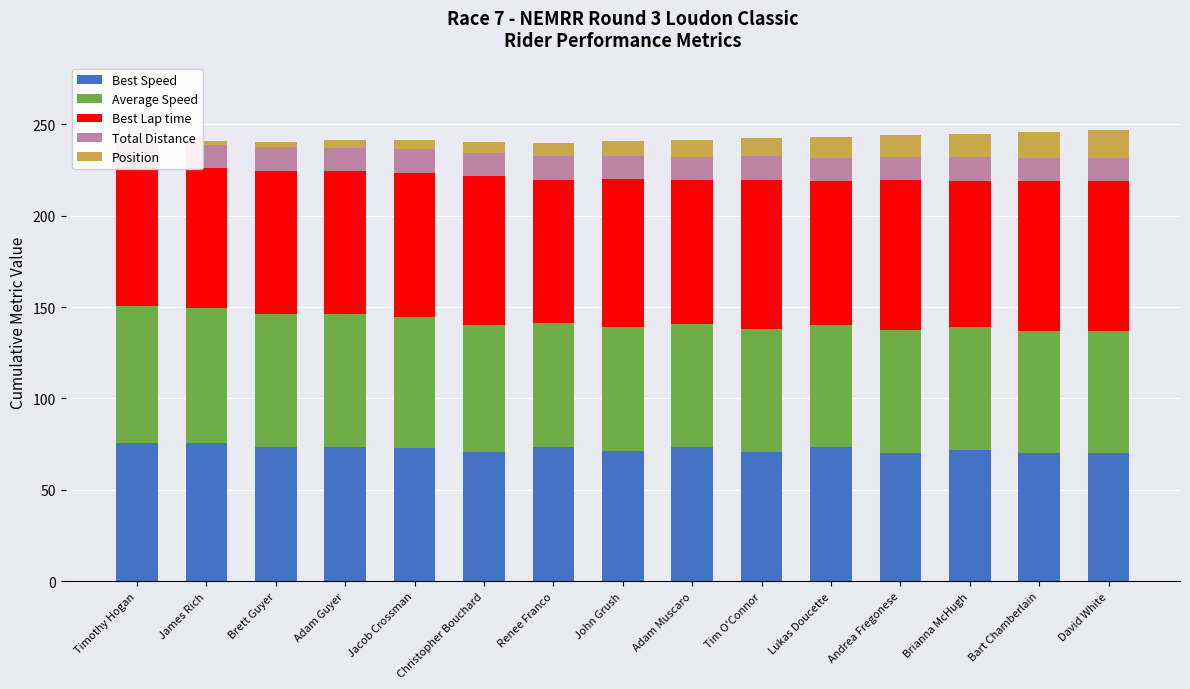

What are all the series names shown in the legend?

Best Speed, Average Speed, Best Lap time, Total Distance, Position